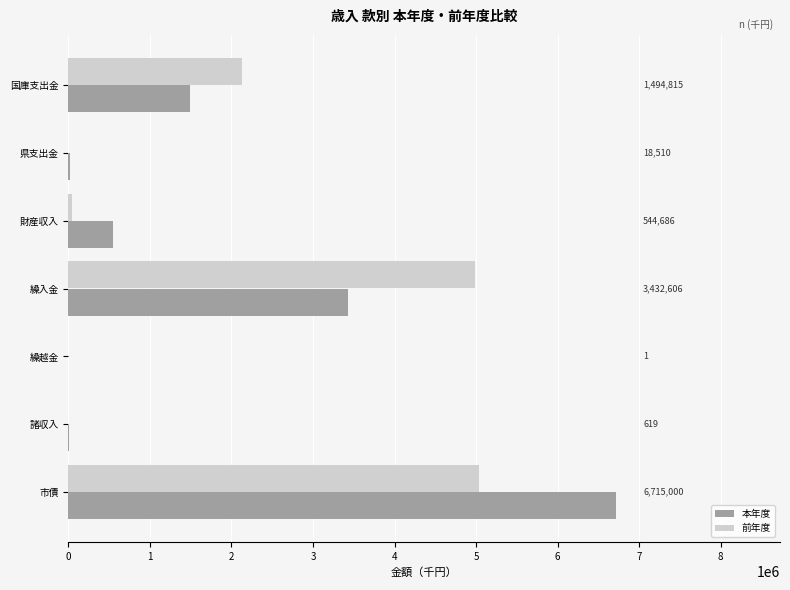

At which label does 本年度 reach its peak?

市債